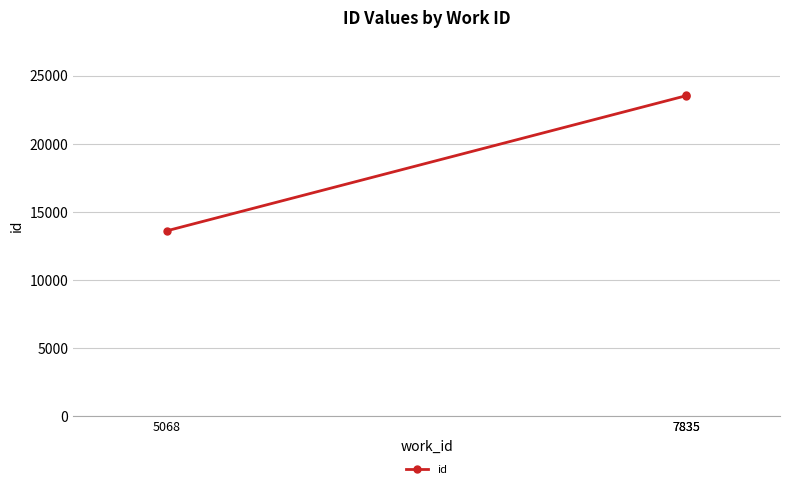

True or false: the data shows 4850 at 7835.

False